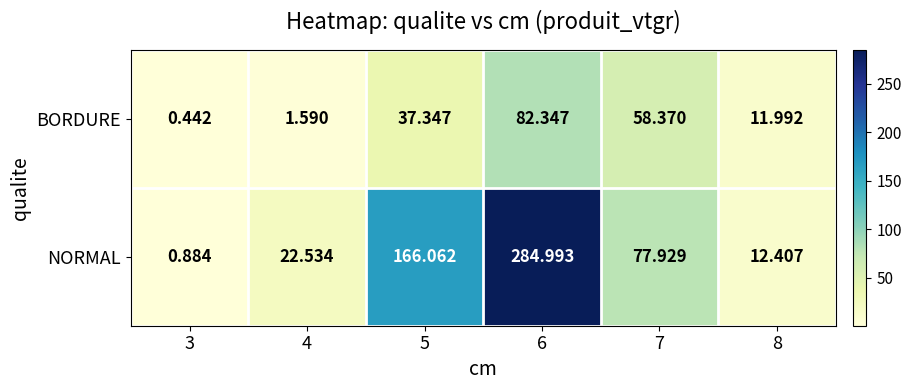

Rank the series by their average value, from lowest to highest.

BORDURE, NORMAL